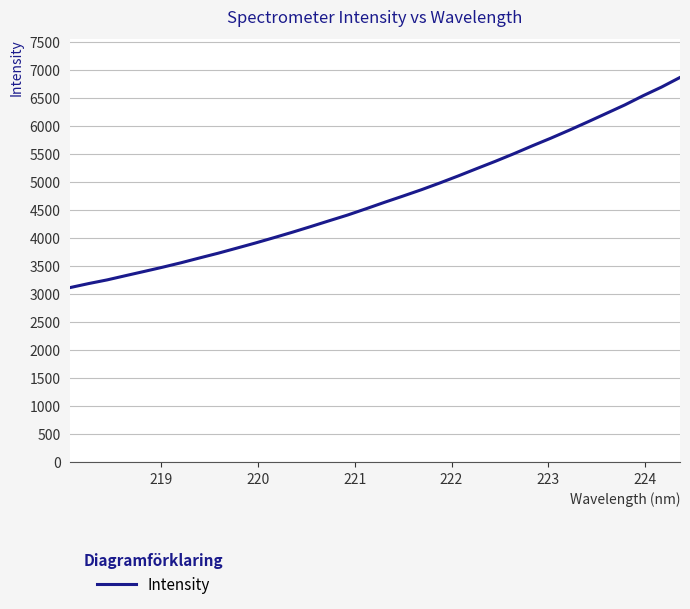

What is the difference between the maximum and minimum values?

3745.6